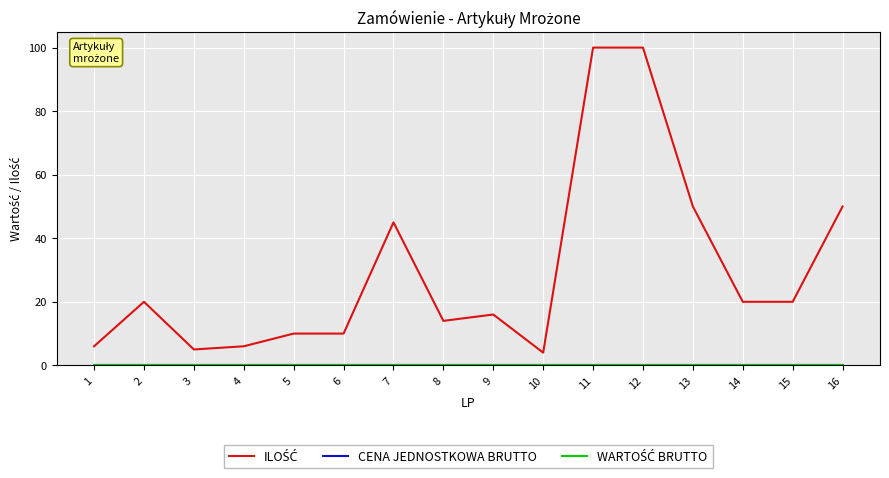

Read the ILOŚĆ value at 14, to the nearest 10.

20